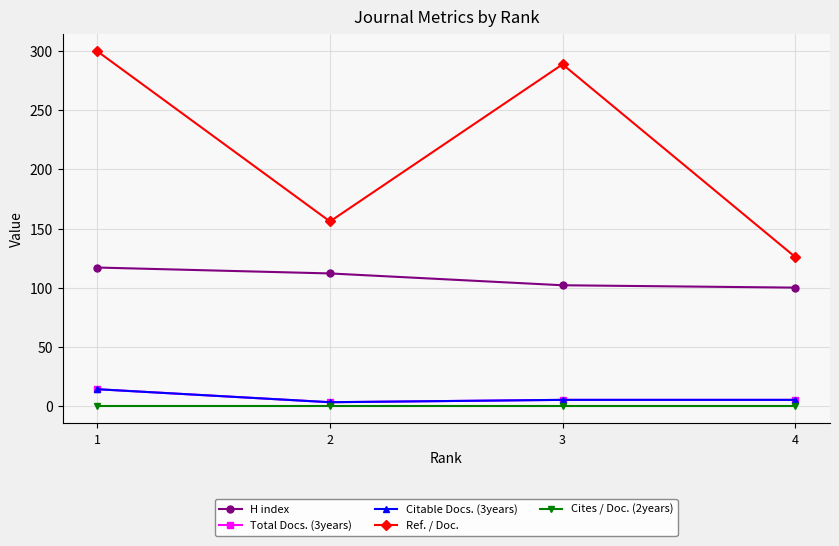

Is this an area chart (filled region under the line)?

No